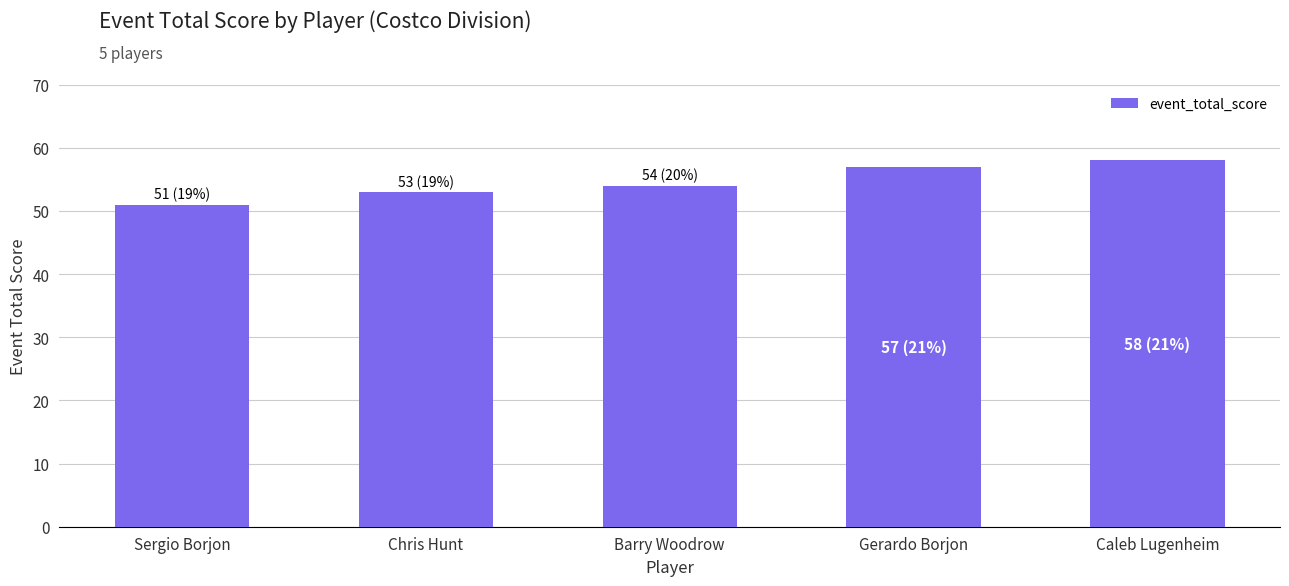

Reading left to right, what are all the values shown in this chart?

51	53	54	57	58